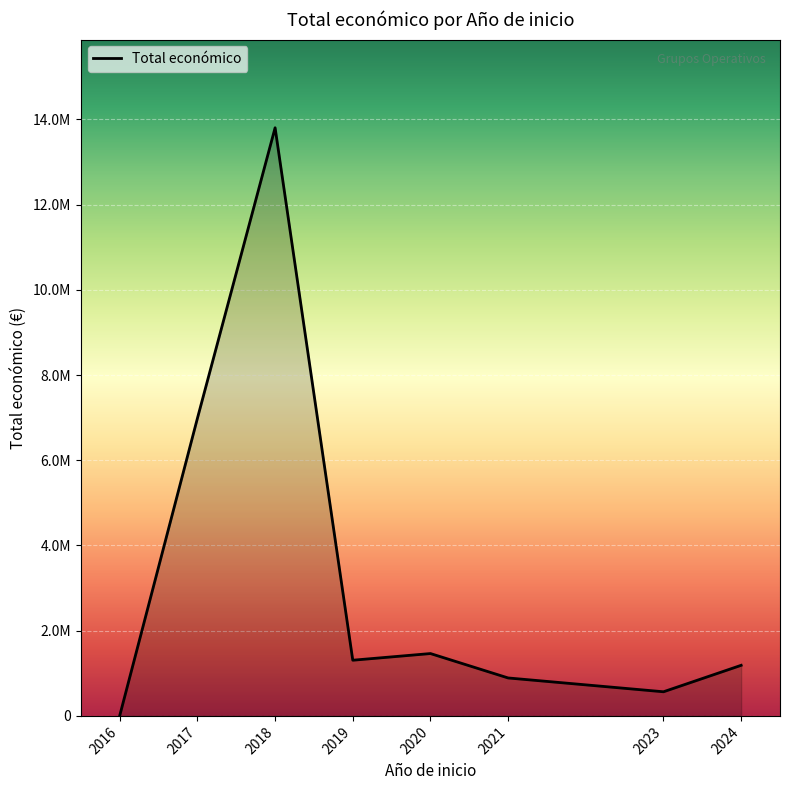

Does the chart have visible grid lines?

Yes